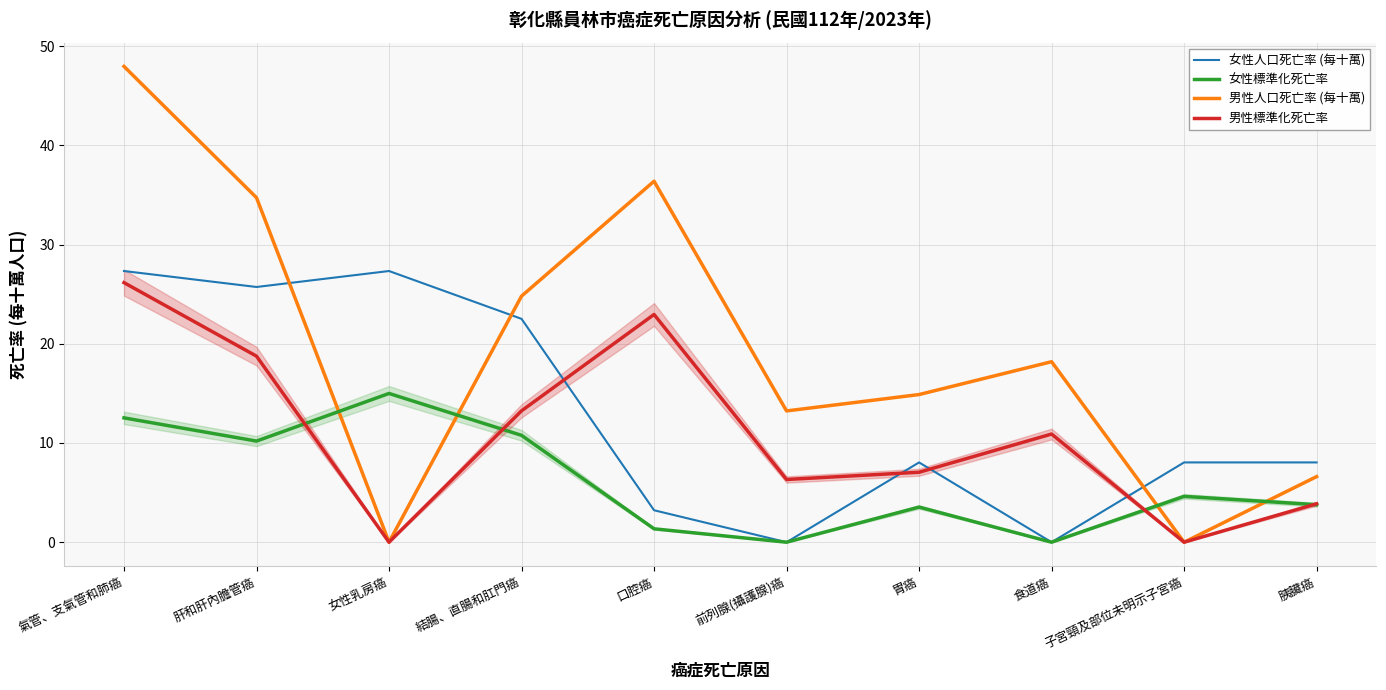

Reading left to right, extract all data points from this chart.

女性人口死亡率 (每十萬): 氣管、支氣管和肺癌=27.3	肝和肝內膽管癌=25.7	女性乳房癌=27.3	結腸、直腸和肛門癌=22.5	口腔癌=3.2	前列腺(攝護腺)癌=0.0	胃癌=8.0	食道癌=0.0	子宮頸及部位未明示子宮癌=8.0	胰臟癌=8.0
女性標準化死亡率: 氣管、支氣管和肺癌=12.5	肝和肝內膽管癌=10.2	女性乳房癌=15.0	結腸、直腸和肛門癌=10.8	口腔癌=1.4	前列腺(攝護腺)癌=0.0	胃癌=3.5	食道癌=0.0	子宮頸及部位未明示子宮癌=4.6	胰臟癌=3.8
男性人口死亡率 (每十萬): 氣管、支氣管和肺癌=48.0	肝和肝內膽管癌=34.7	女性乳房癌=0.0	結腸、直腸和肛門癌=24.8	口腔癌=36.4	前列腺(攝護腺)癌=13.2	胃癌=14.9	食道癌=18.2	子宮頸及部位未明示子宮癌=0.0	胰臟癌=6.6
男性標準化死亡率: 氣管、支氣管和肺癌=26.2	肝和肝內膽管癌=18.8	女性乳房癌=0.0	結腸、直腸和肛門癌=13.2	口腔癌=22.9	前列腺(攝護腺)癌=6.3	胃癌=7.0	食道癌=10.9	子宮頸及部位未明示子宮癌=0.0	胰臟癌=3.9